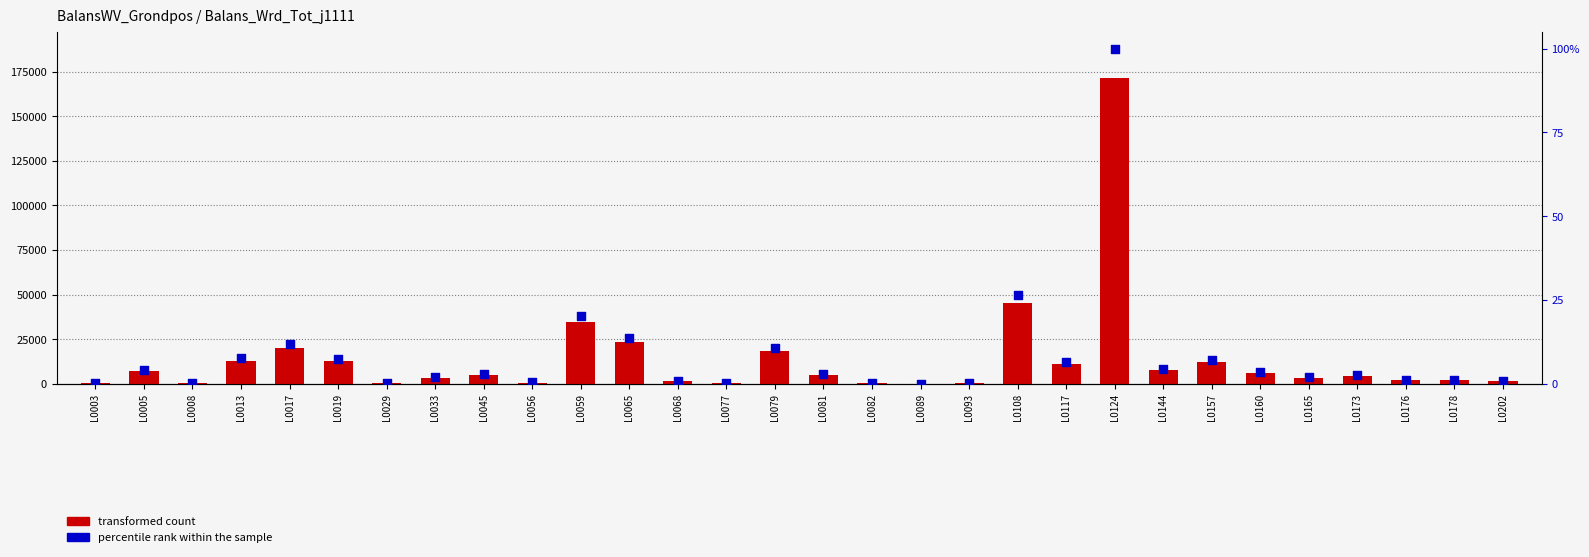

At which category is the sum across all series the highest?

L0124